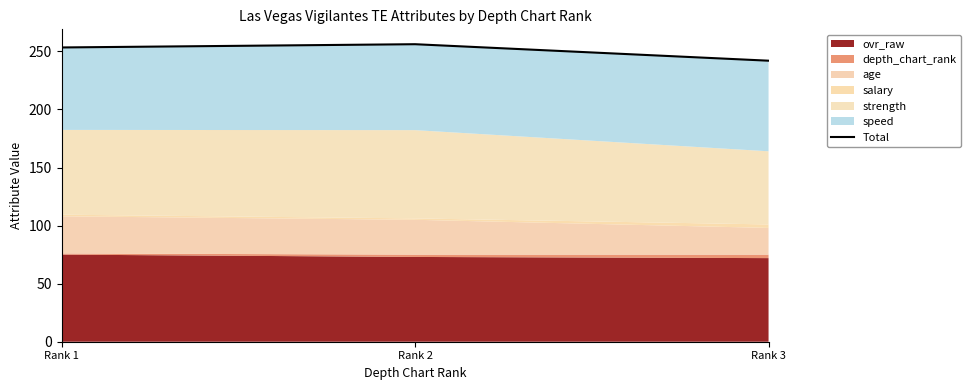

Rank the categories by value from highest to lowest.

Rank 2, Rank 1, Rank 3